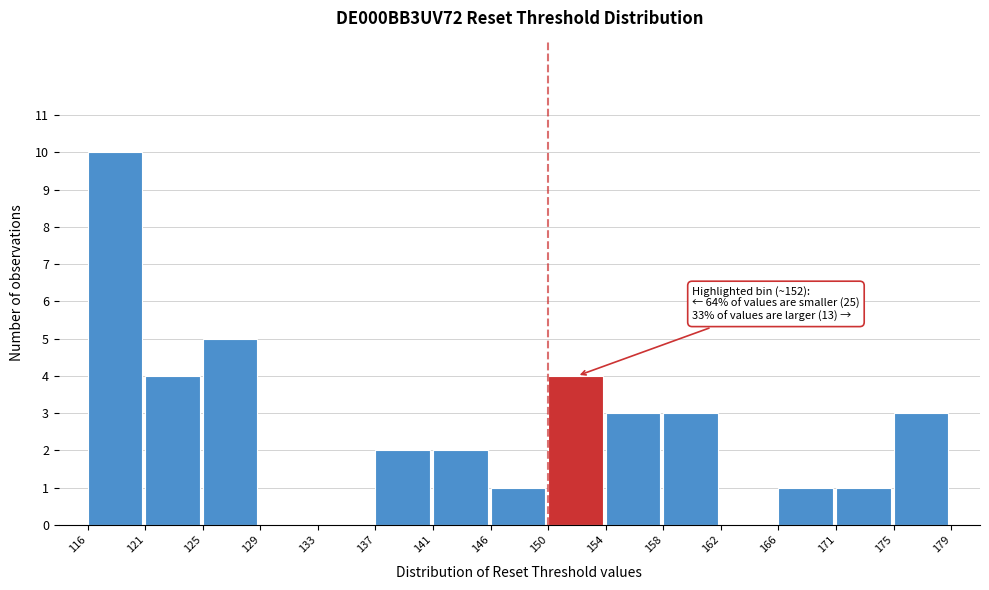

Over which range of the x-axis is the bar tallest?

116 to 121